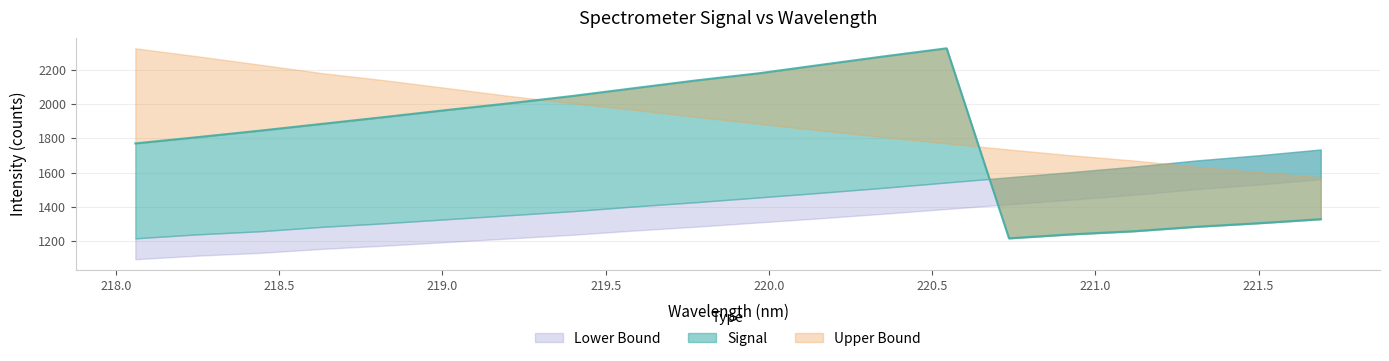

True or false: Lower Bound has more than 2 interior local peaks.

False